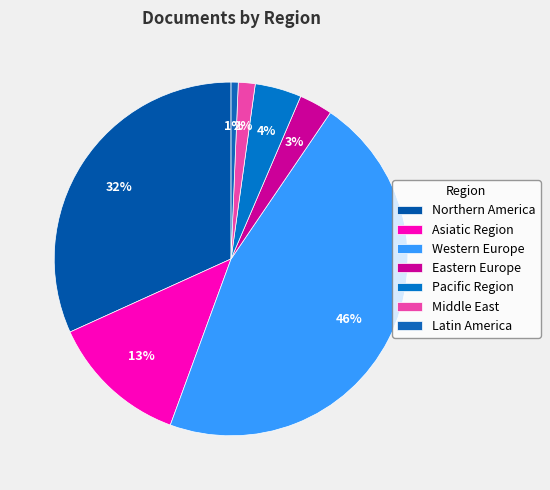

How many slices are in this pie chart?

7